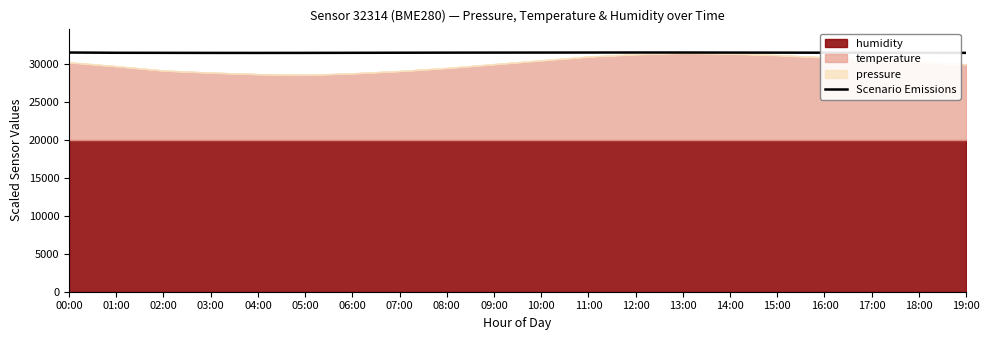

What is the sum of the values at 07:00 and 13:00?

63078.0